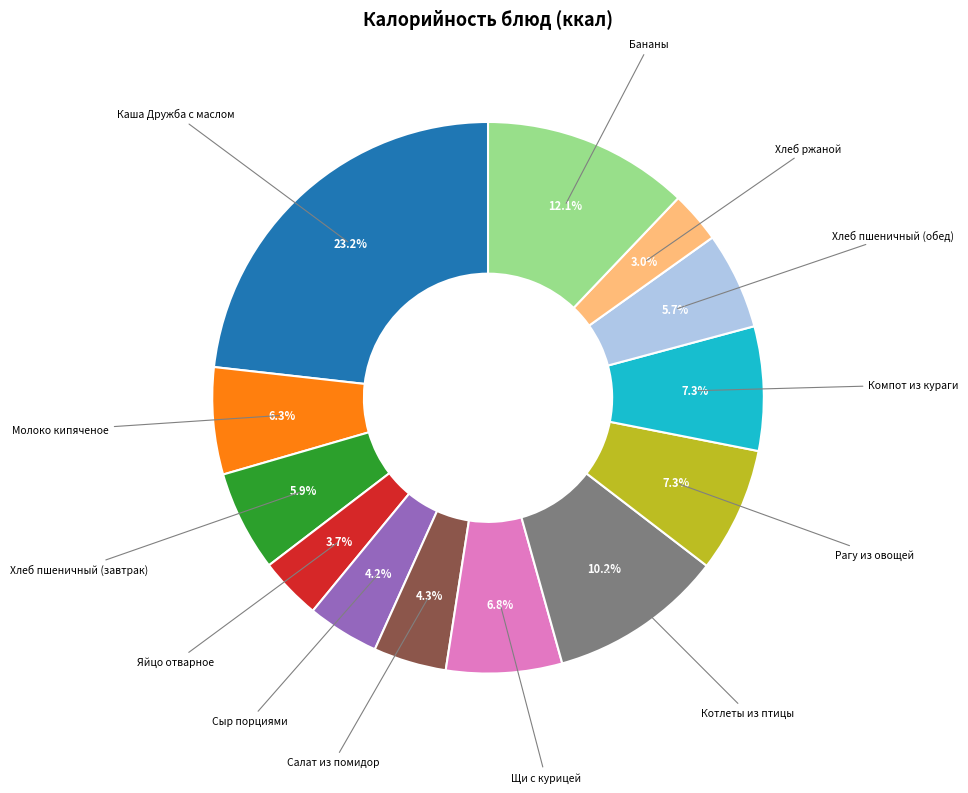

Does any single category account for the majority?

No